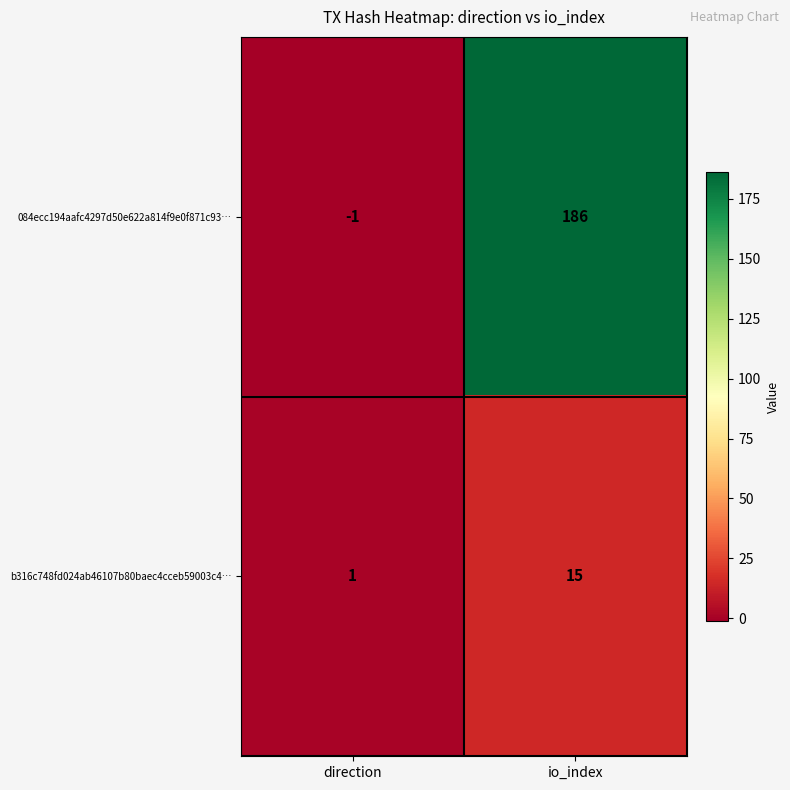

Reading right to left, extract all data points from this chart.

084ecc194aafc4297d50e622a814f9e0f871c93…: 186	-1
b316c748fd024ab46107b80baec4cceb59003c4…: 15	1